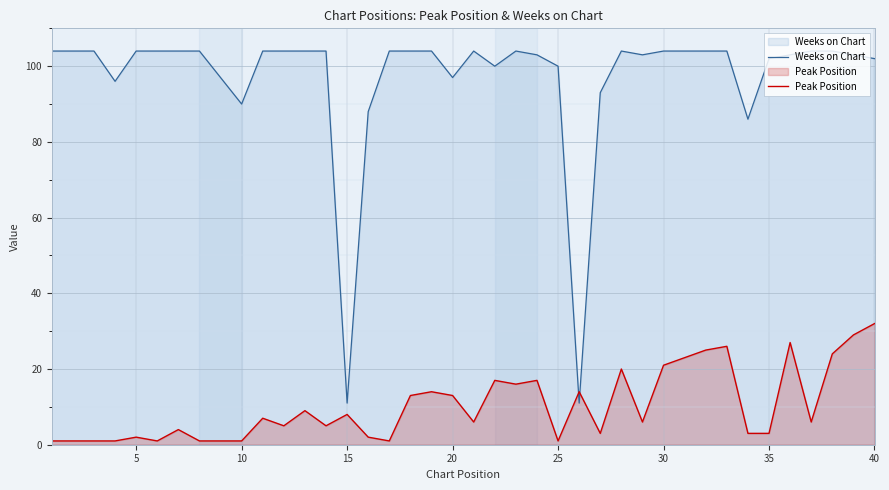

In Weeks on Chart, how many points are higher than both neighbors (excluding endpoints)?

3